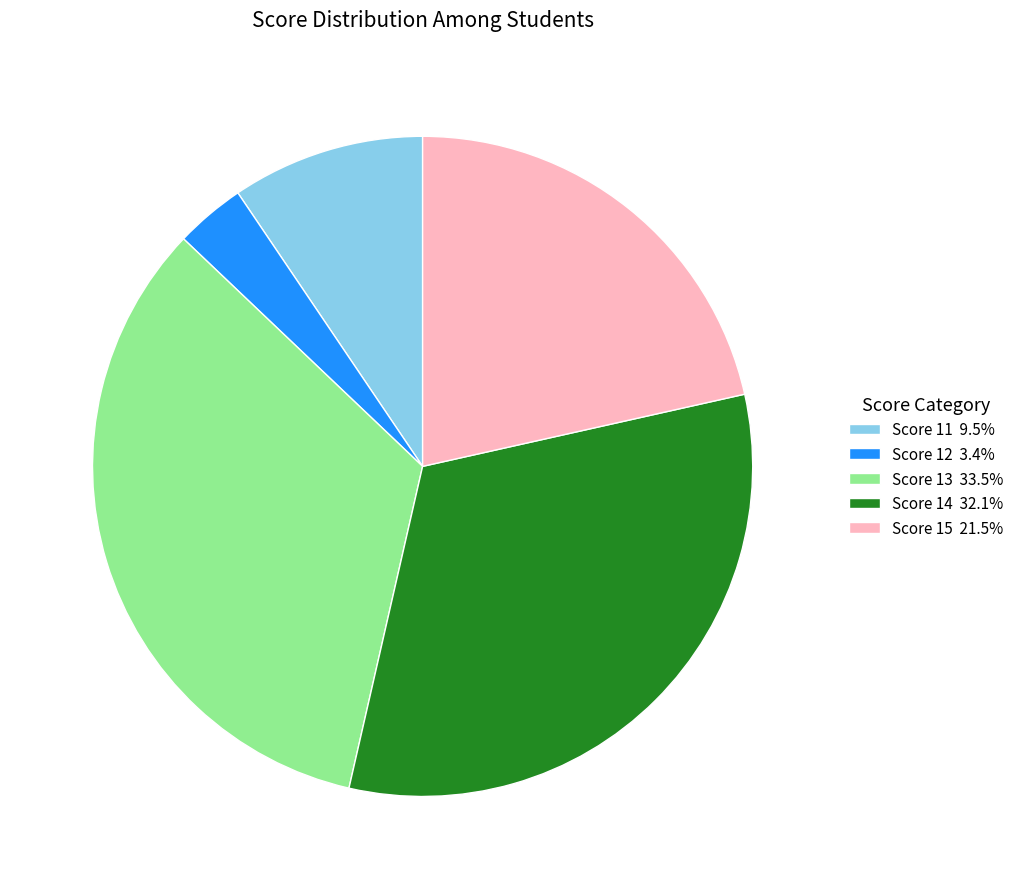

Does Score 12 3.4% represent more than half of the total?

No